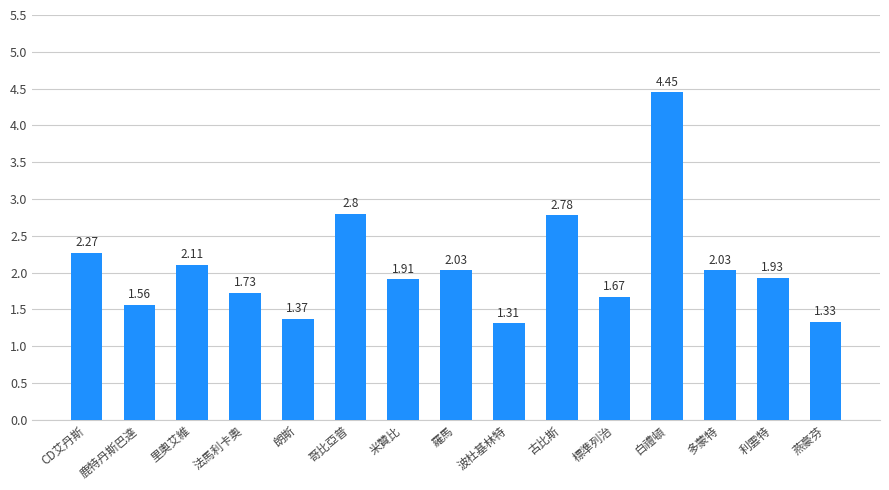

What is the ratio of the value at 里奧艾維 to the value at 利雲特?

1.1